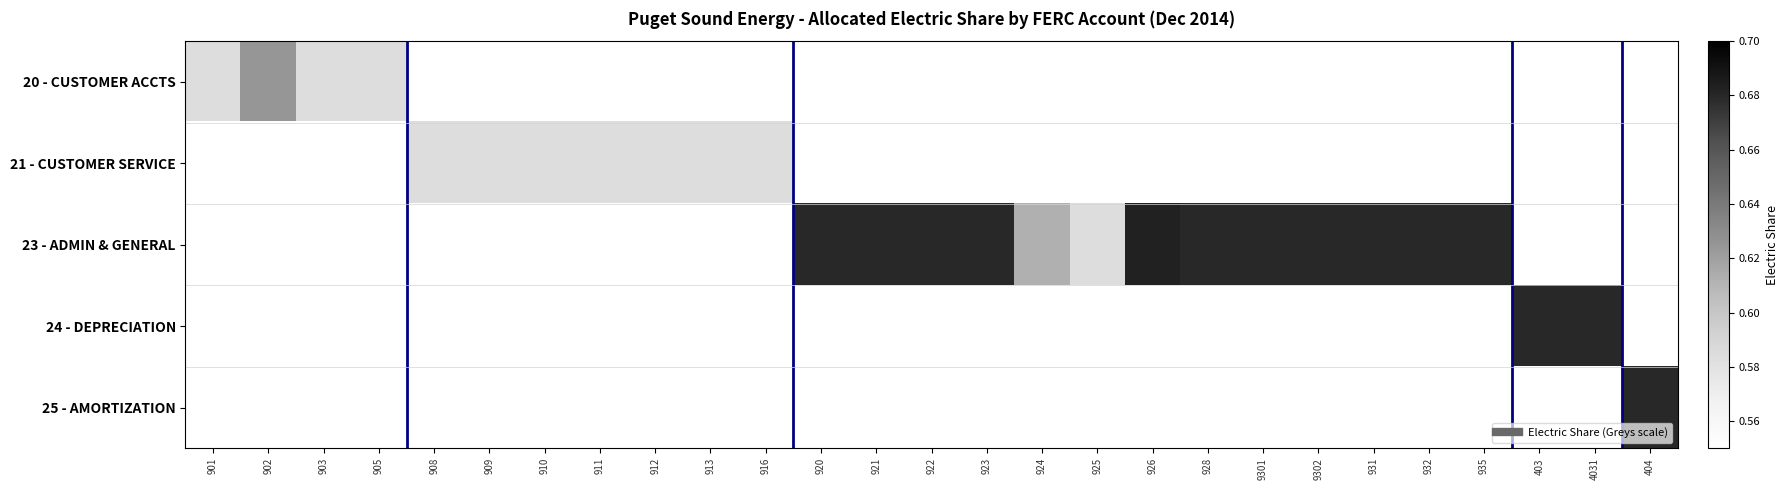

Between 903 and 935, which is larger?

935